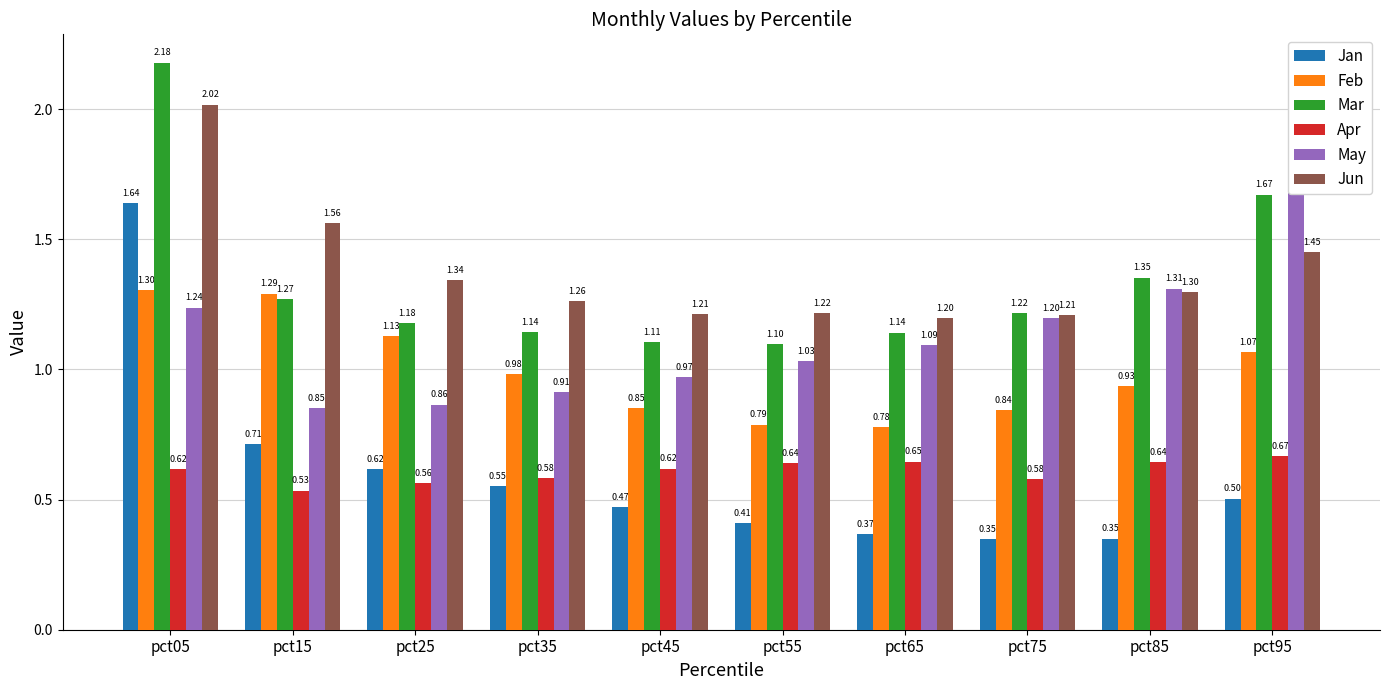

Rank the categories by Apr value from lowest to highest.

pct15, pct25, pct75, pct35, pct05, pct45, pct55, pct85, pct65, pct95